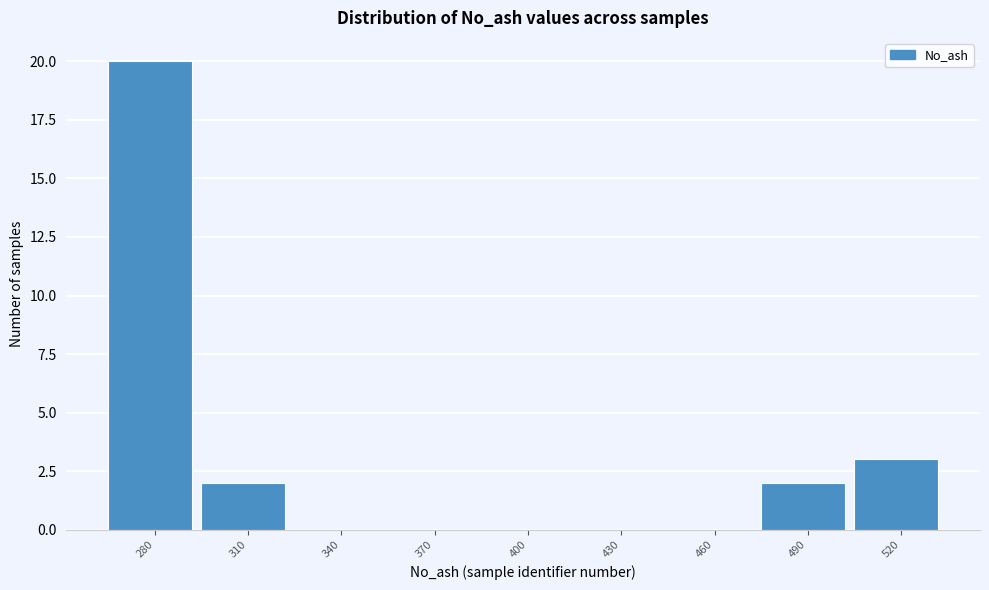

Reading left to right, what are all the values shown in this chart?

280=20	310=2	340=0	370=0	400=0	430=0	460=0	490=2	520=3